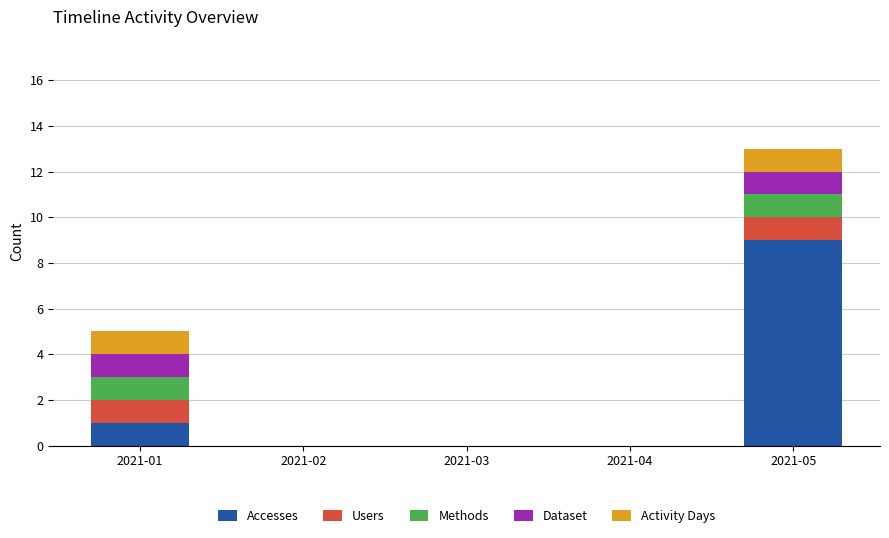

Which category has the highest value in the Accesses series?

2021-05